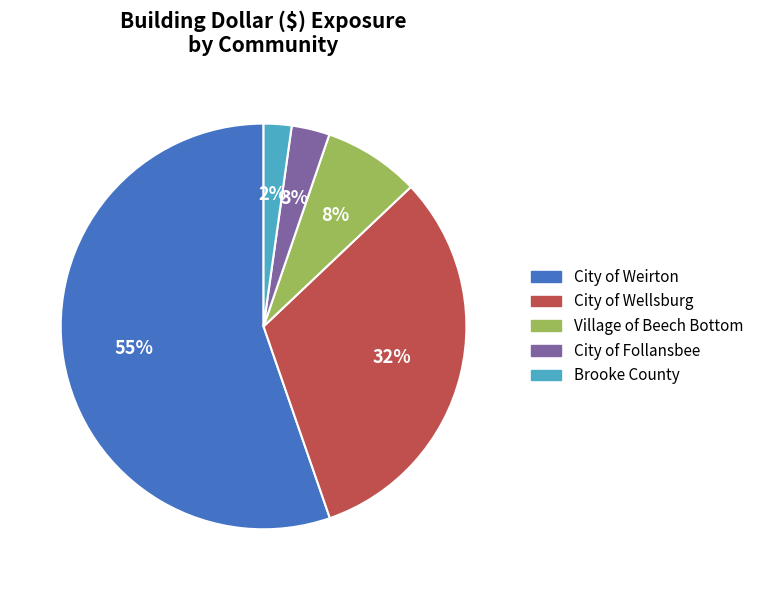

Is it true that Brooke County is 2% of the pie?

True